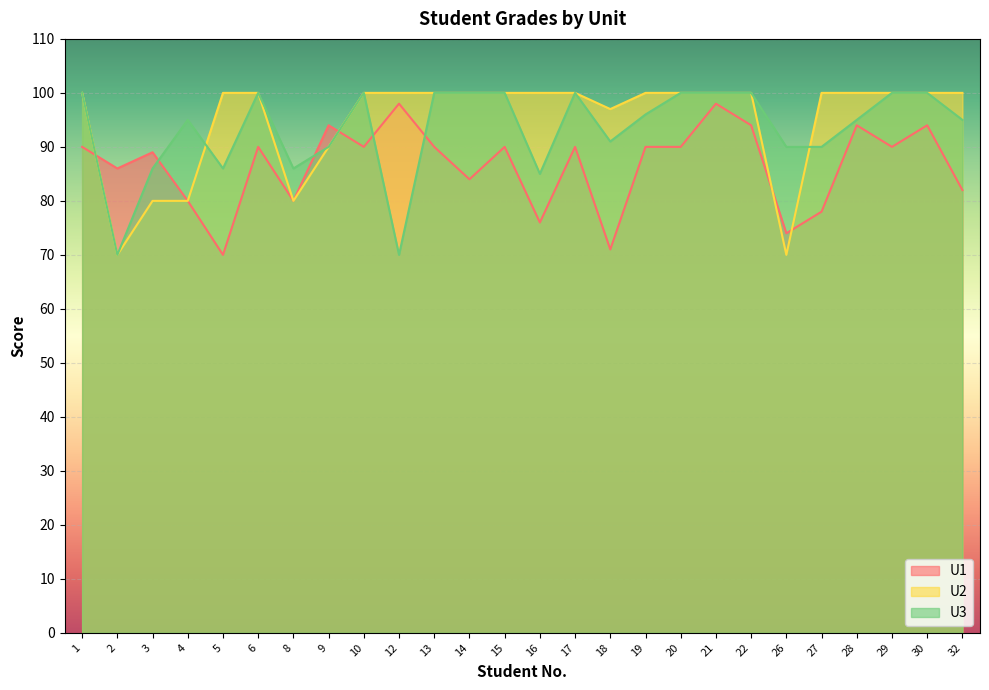

Reading left to right, extract all data points from this chart.

U1: 1=90	2=86	3=89	4=80	5=70	6=90	8=80	9=94	10=90	12=98	13=90	14=84	15=90	16=76	17=90	18=71	19=90	20=90	21=98	22=94	26=74	27=78	28=94	29=90	30=94	32=82
U2: 1=100	2=70	3=80	4=80	5=100	6=100	8=80	9=90	10=100	12=100	13=100	14=100	15=100	16=100	17=100	18=97	19=100	20=100	21=100	22=100	26=70	27=100	28=100	29=100	30=100	32=100
U3: 1=100	2=70	3=86	4=95	5=86	6=100	8=86	9=90	10=100	12=70	13=100	14=100	15=100	16=85	17=100	18=91	19=96	20=100	21=100	22=100	26=90	27=90	28=95	29=100	30=100	32=95